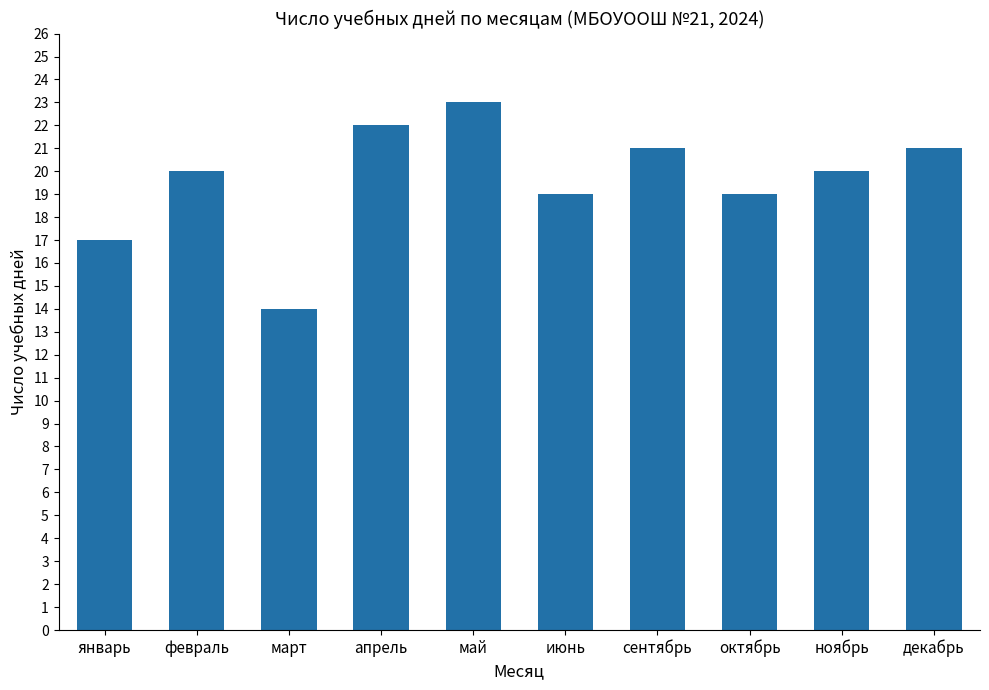

What is the label of the 1st bar from the right?

декабрь